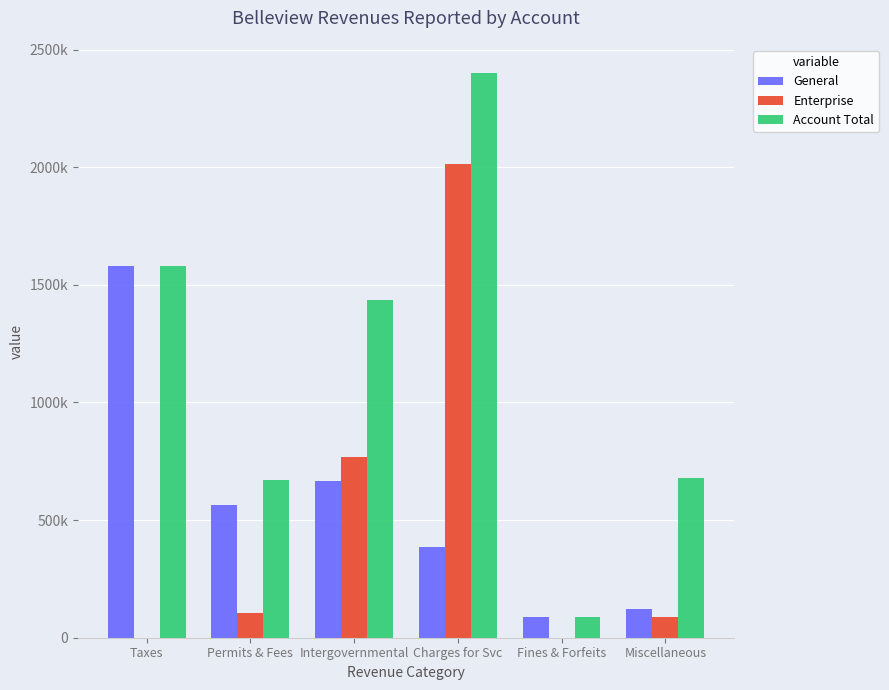

Reading left to right, list all the values displayed in this chart.

General: Taxes=1580287	Permits & Fees=566281	Intergovernmental=666682	Charges for Svc=385700	Fines & Forfeits=86144	Miscellaneous=121847
Enterprise: Taxes=0	Permits & Fees=103302	Intergovernmental=767243	Charges for Svc=2014497	Fines & Forfeits=0	Miscellaneous=89264
Account Total: Taxes=1580287	Permits & Fees=669583	Intergovernmental=1433925	Charges for Svc=2400197	Fines & Forfeits=86144	Miscellaneous=676904